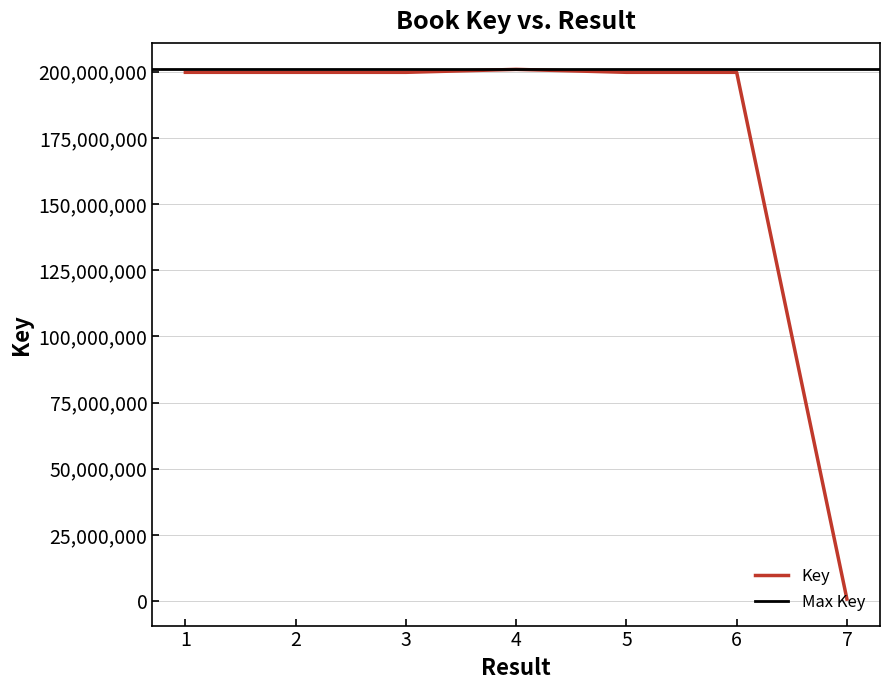

List the labels in order of value, largest first.

4, 5, 6, 2, 1, 3, 7